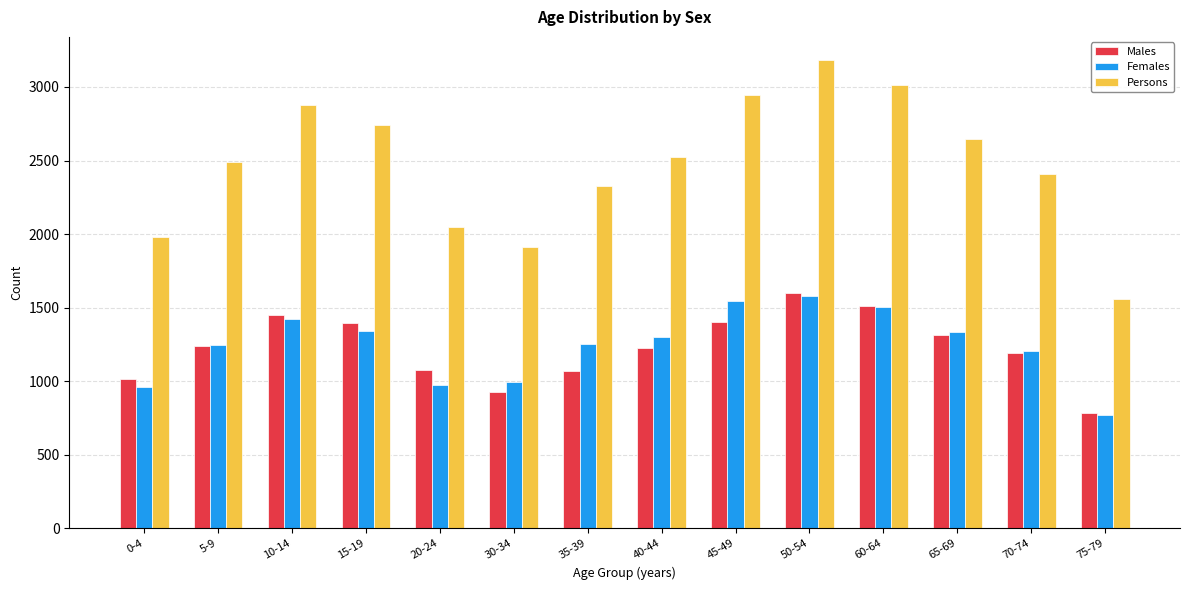

Which label corresponds to the smallest value in the chart?

75-79